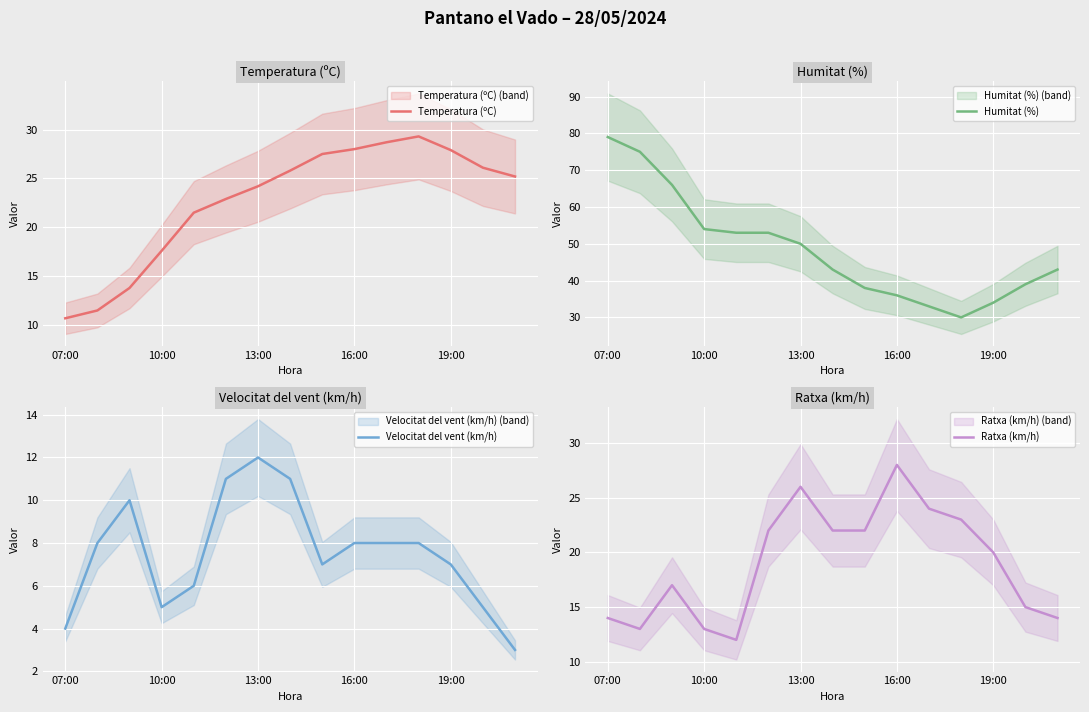

True or false: Ratxa (km/h) has more than 1 points higher than both neighbors.

True